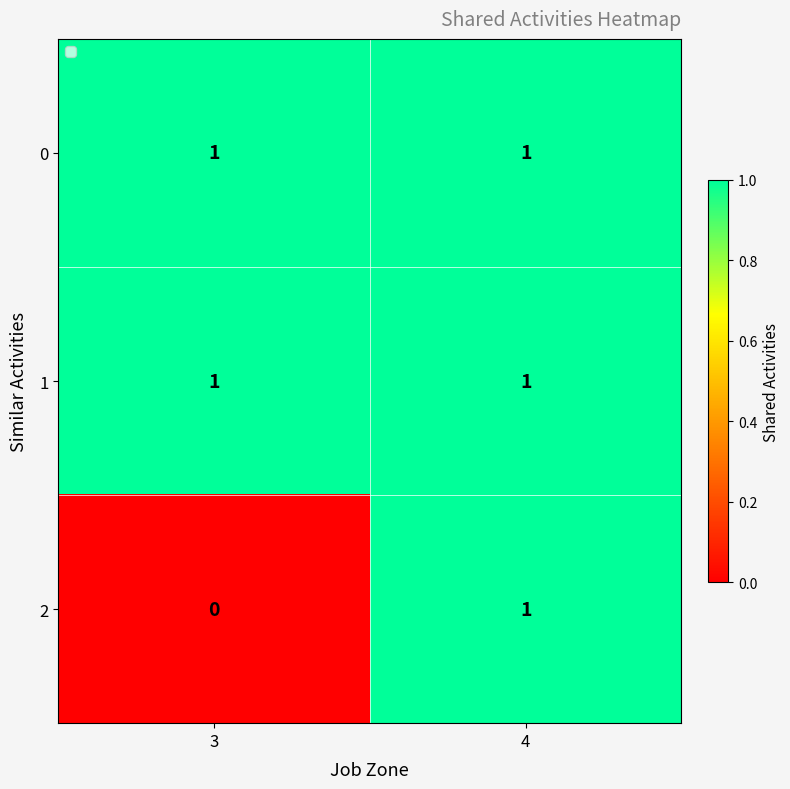

How many data points does each series have?

2